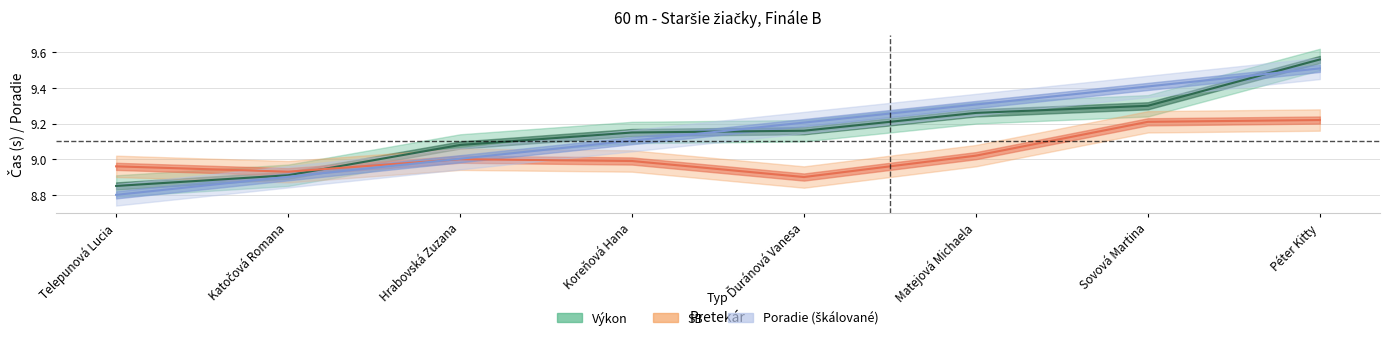

What is the label of the 4th point from the left?

Koreňová Hana